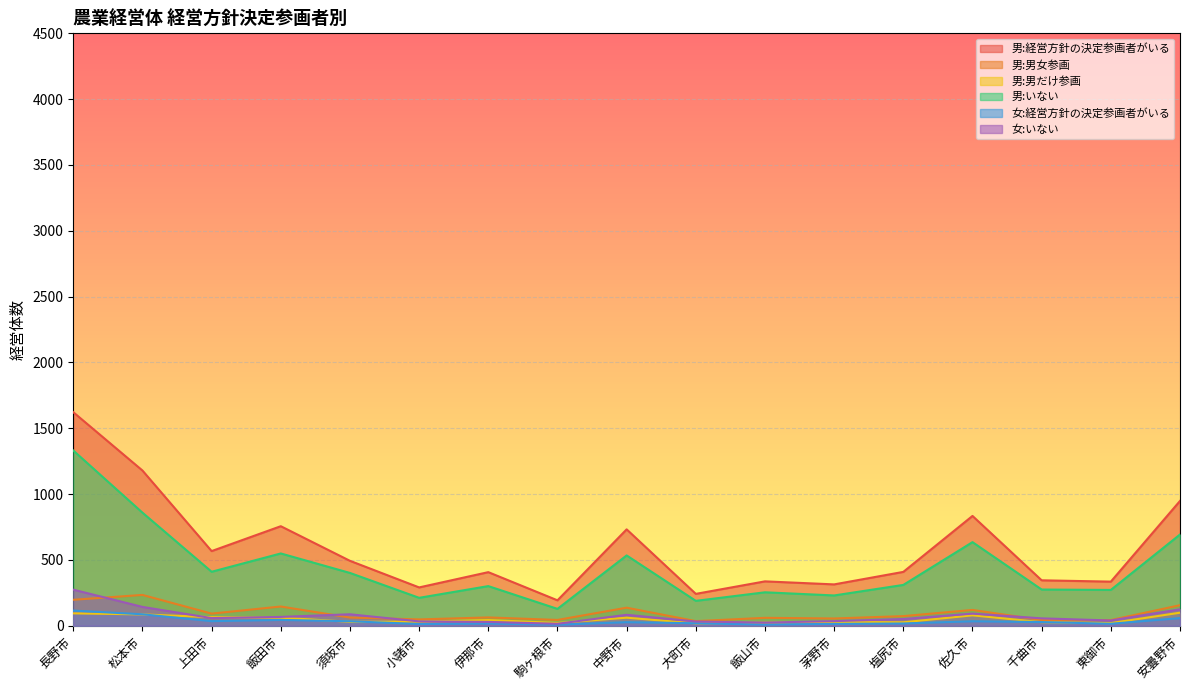

What is the spread (max minus min) of values at 茅野市?

300